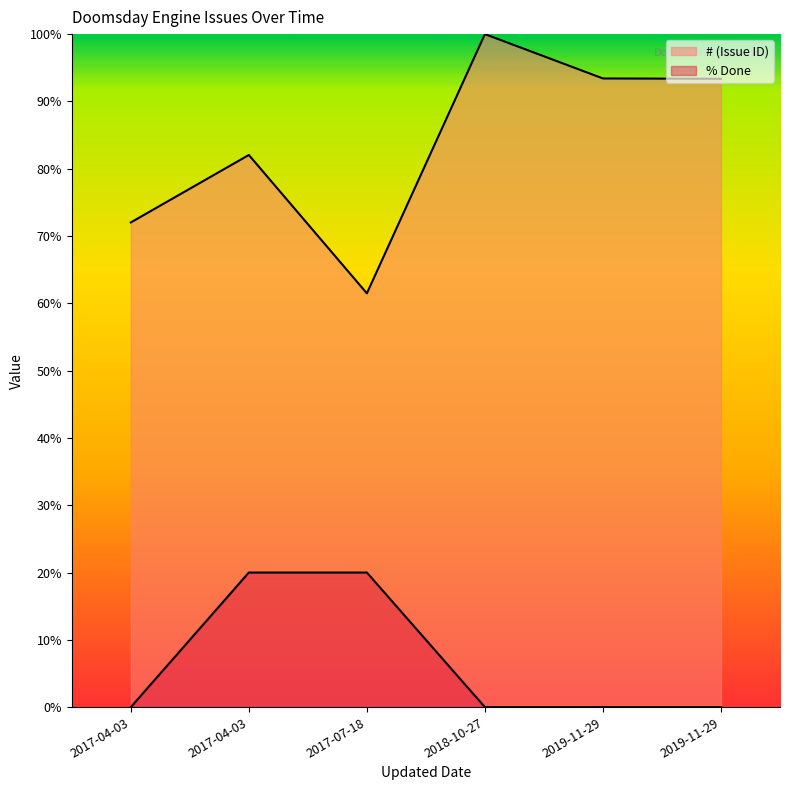

True or false: # (Issue ID) and % Done cross at least once.

False